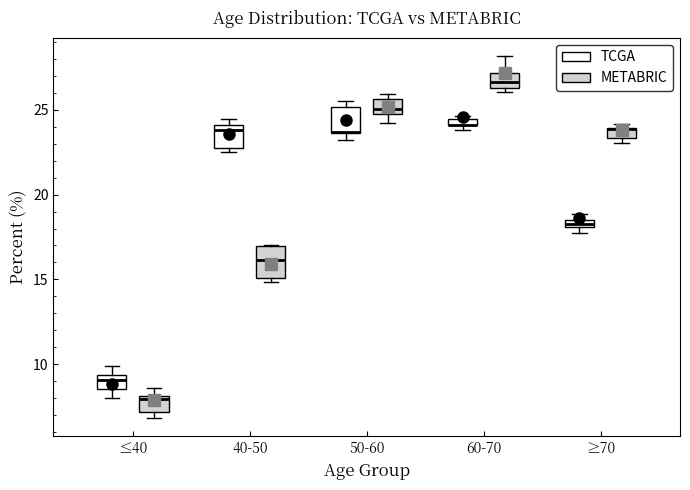

Where is the upper edge of the box for 40-50 (TCGA) on the y-axis? The values are not printed on the chart, so give them approximately, as read against the axis.

24.0